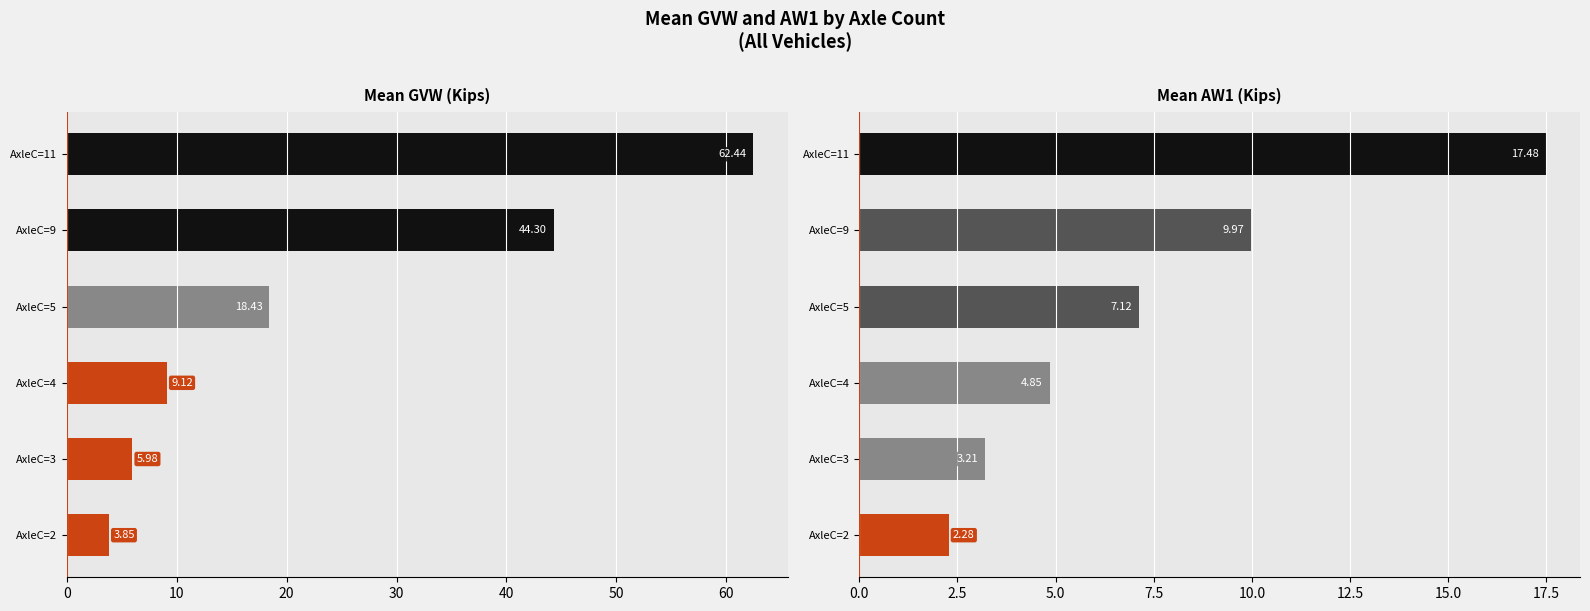

What is the highest value of the Mean AW1 (Kips) series?

17.5